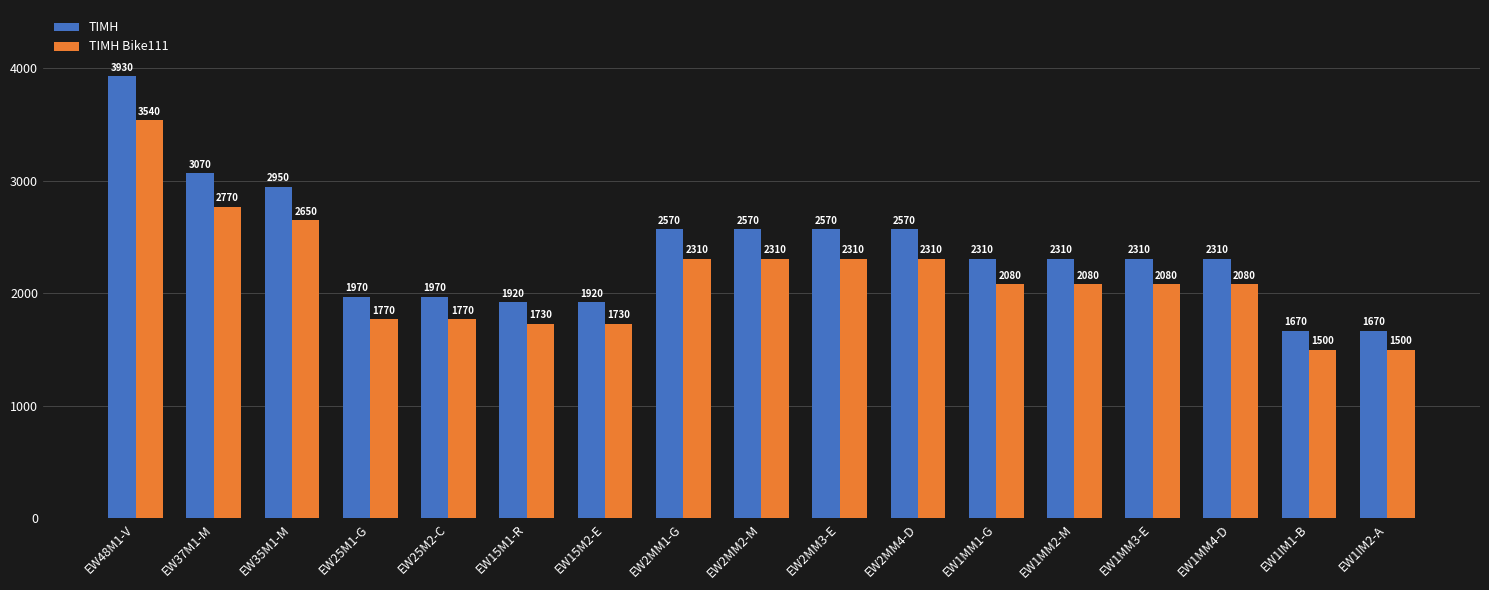

What is the total value across all series at EW2MM3-E?

4880